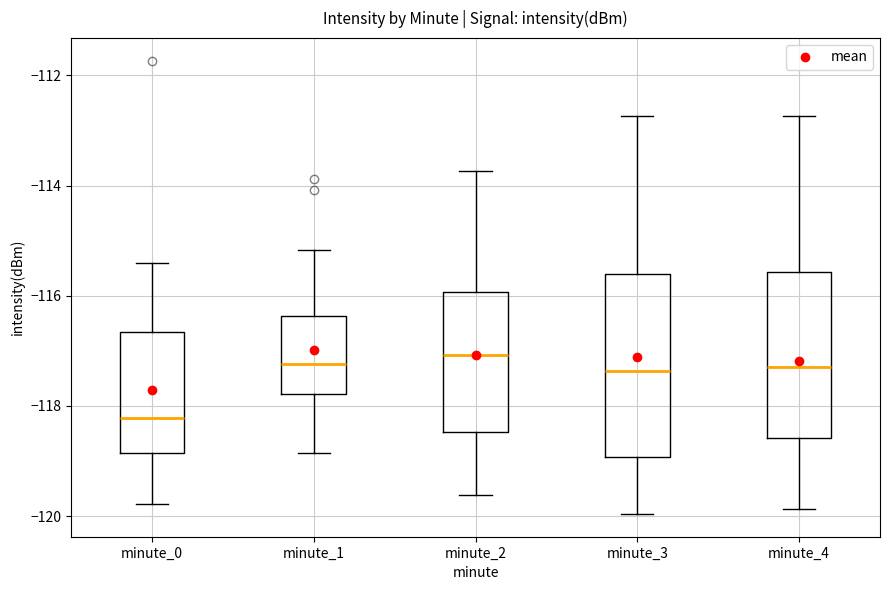

Where is the upper edge of the box for minute_0 on the y-axis? The values are not printed on the chart, so give them approximately, as read against the axis.

-116.6